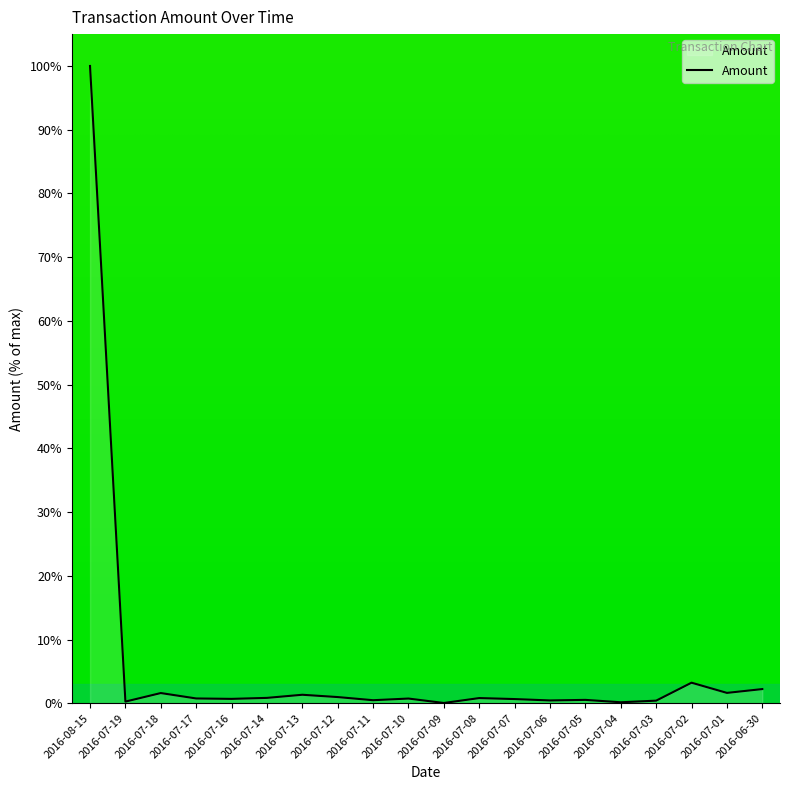

Which category has the highest value across all series?

2016-08-15